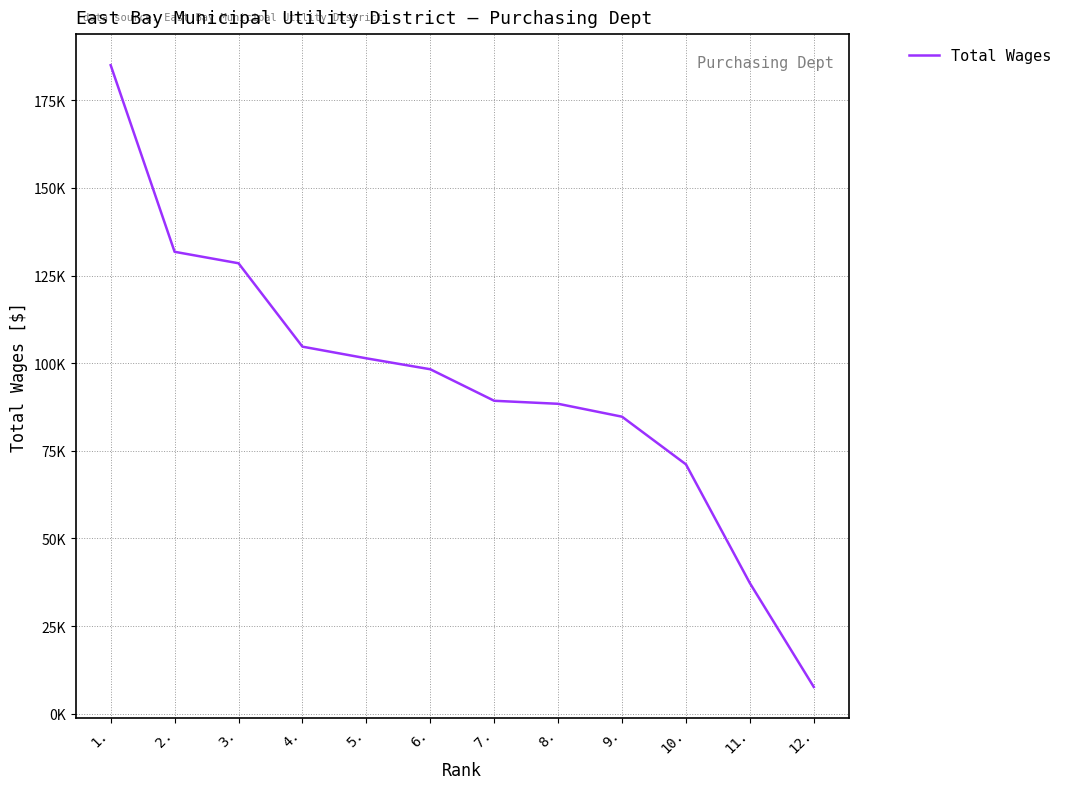

What is the minimum value shown in the chart?

7635